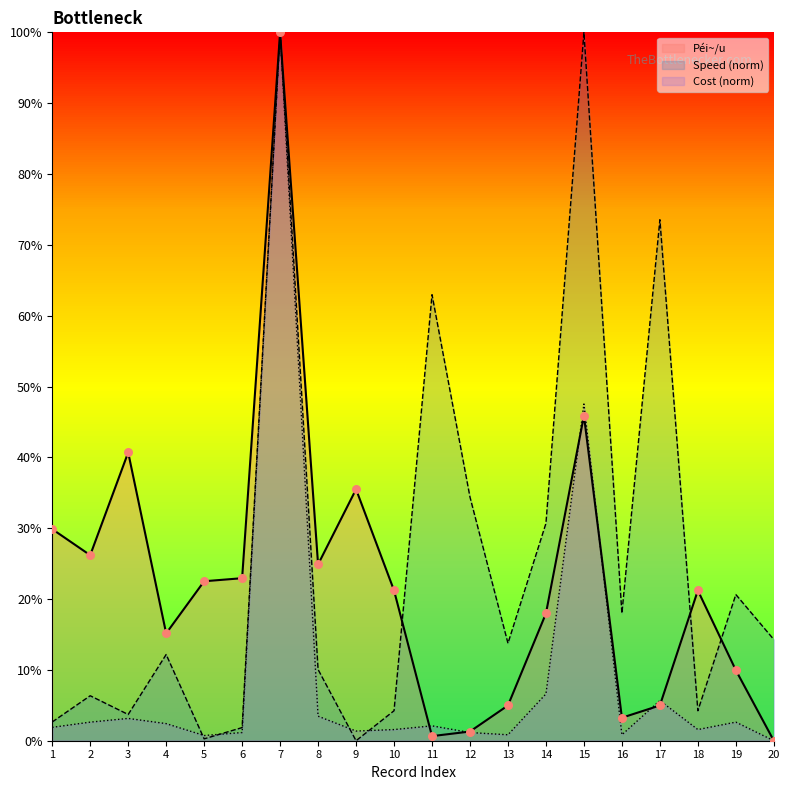

Which series has the largest Y range (max minus min)?

Péi~/u